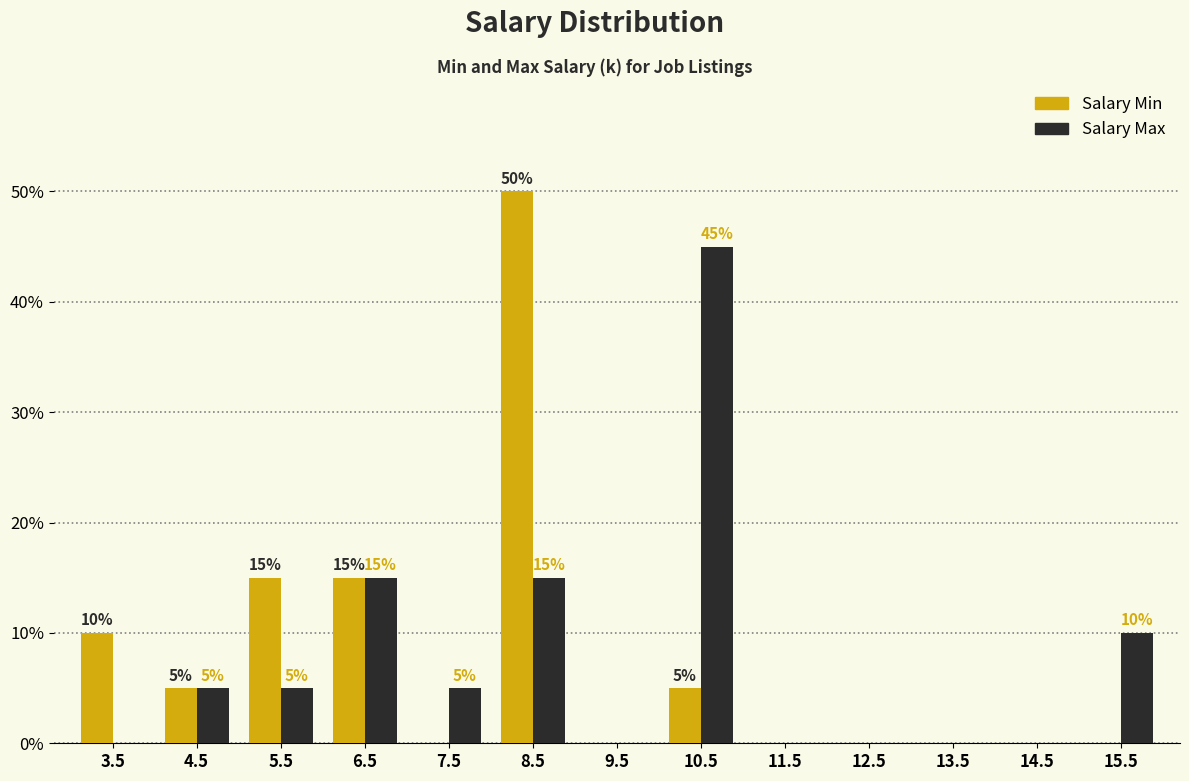

Reading left to right, transcribe all the data shown in this chart.

Salary Min: 3.5=10	4.5=5	5.5=15	6.5=15	7.5=0	8.5=50	9.5=0	10.5=5	11.5=0	12.5=0	13.5=0	14.5=0	15.5=0
Salary Max: 3.5=0	4.5=5	5.5=5	6.5=15	7.5=5	8.5=15	9.5=0	10.5=45	11.5=0	12.5=0	13.5=0	14.5=0	15.5=10